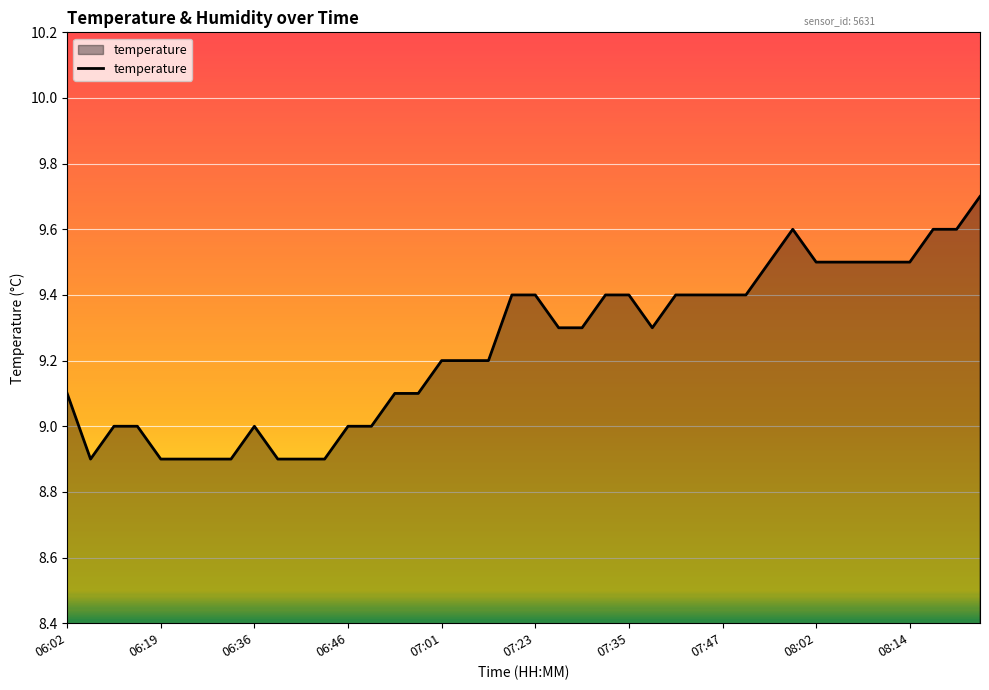

What is the minimum value shown in the chart?

8.9